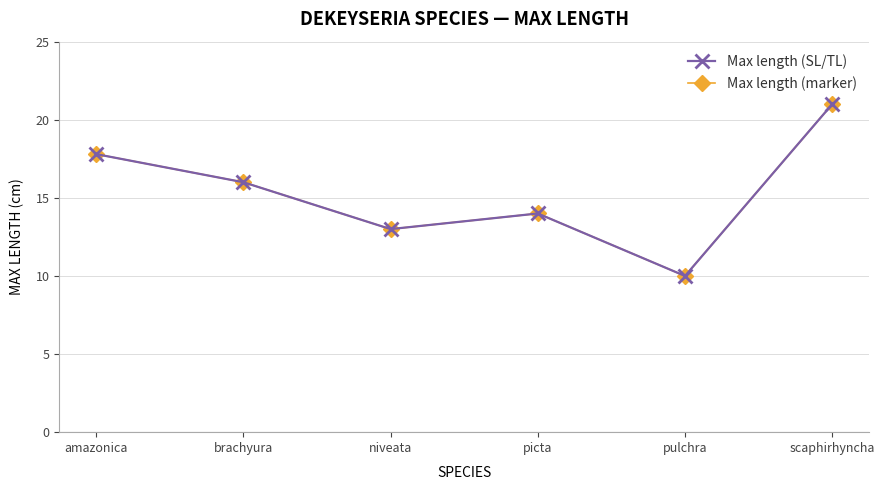

What is the average value of the Max length (marker) series?

15.3